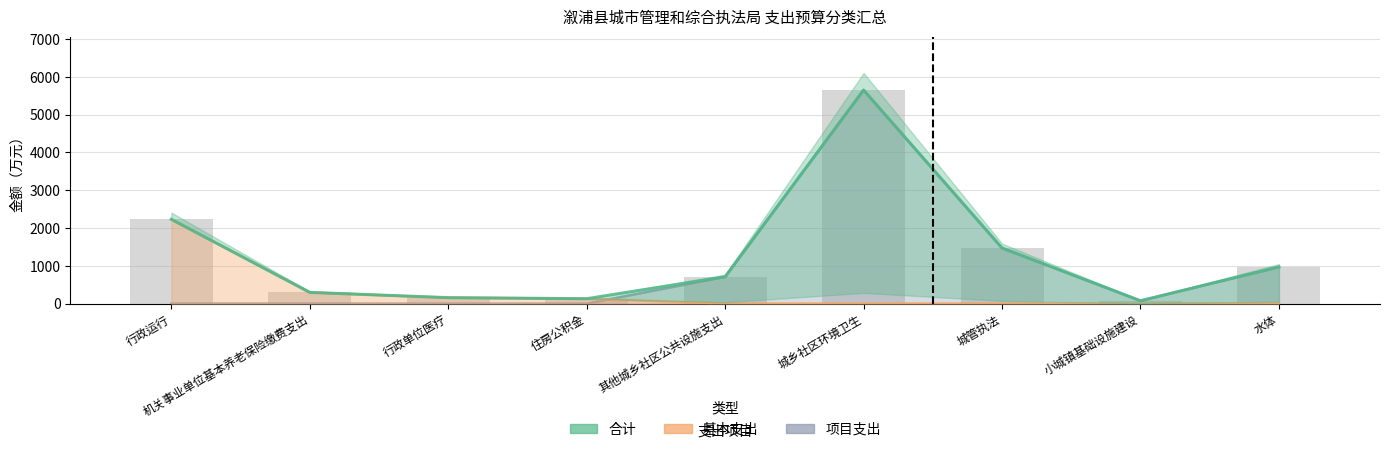

How many bars are there in total?

27